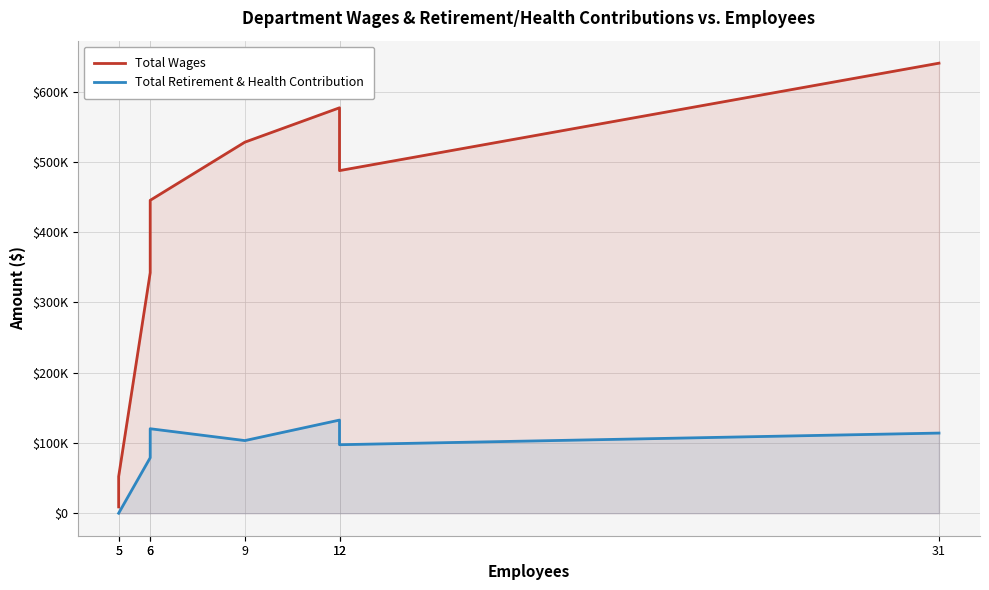

Is it true that Total Wages equals 528056 at 9?

True